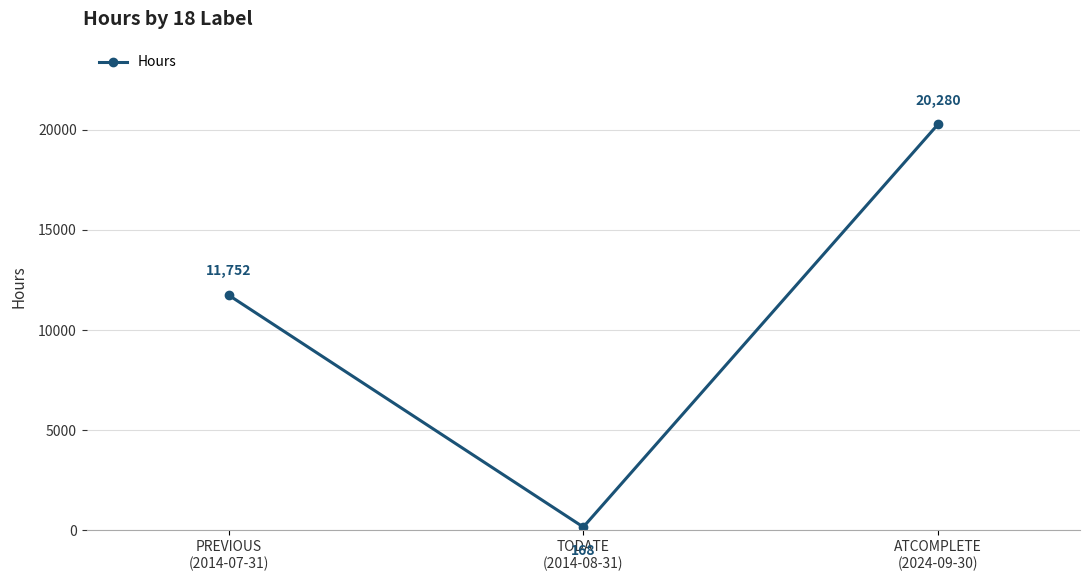

What is the difference between the maximum and minimum values?

20112